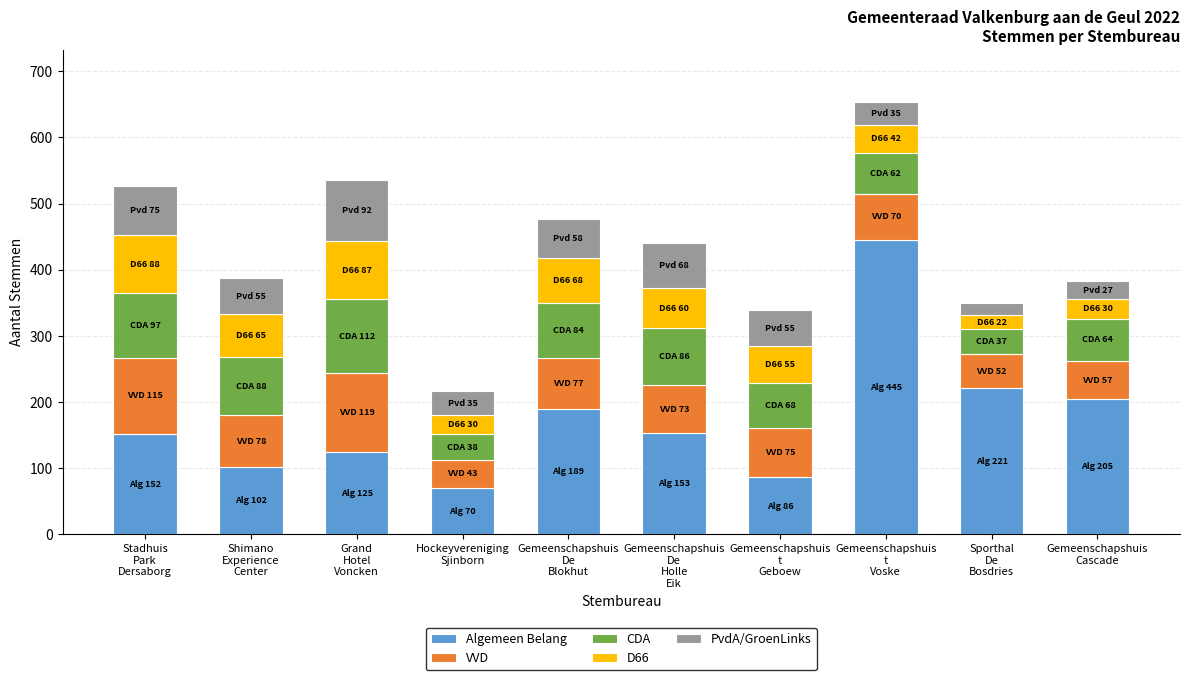

What is the highest value of the Algemeen Belang series?

445